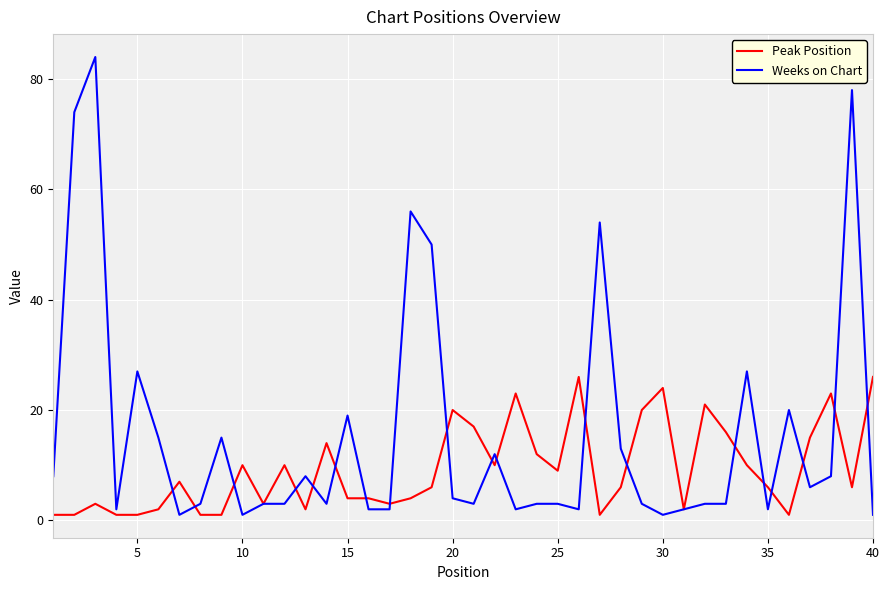

Which series has the largest total across all categories?

Weeks on Chart